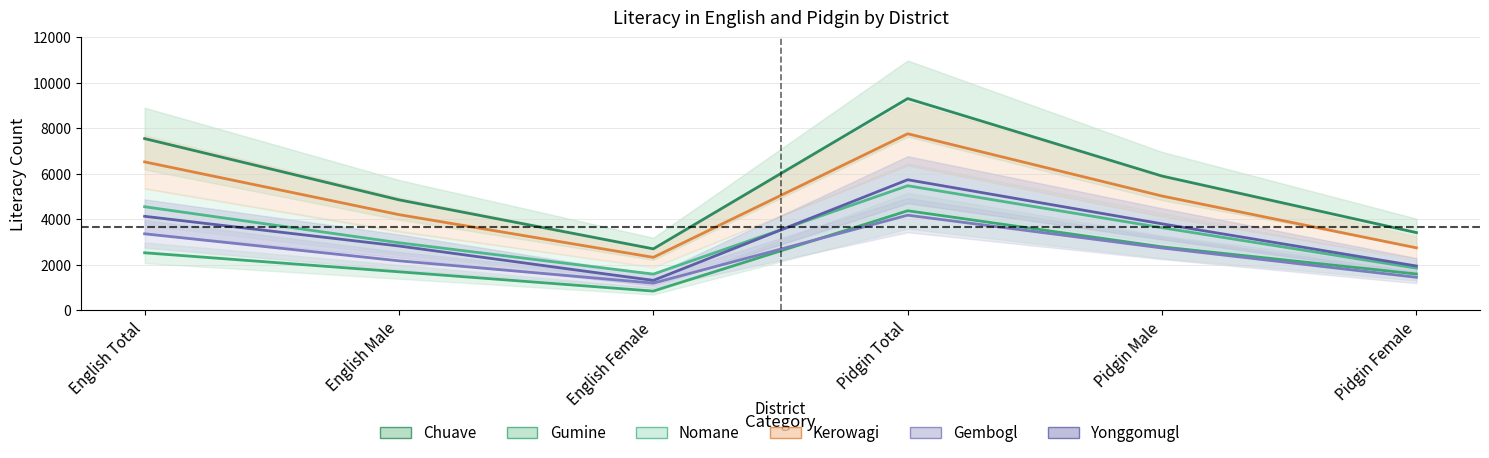

How many data points in Gumine are less than 2522?

3